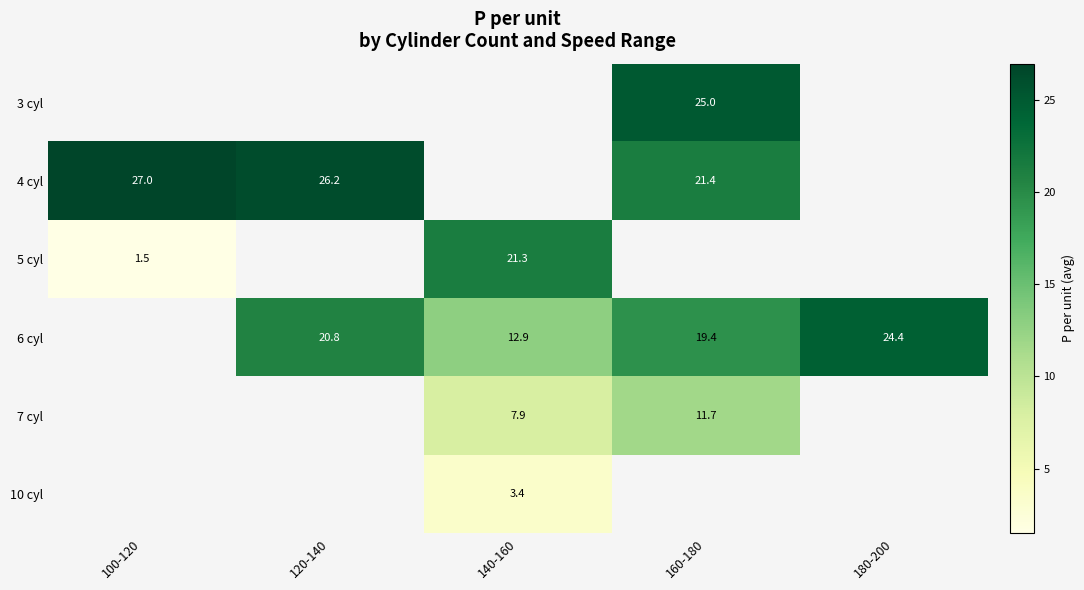

Between 180-200 and 100-120, which is larger?

100-120